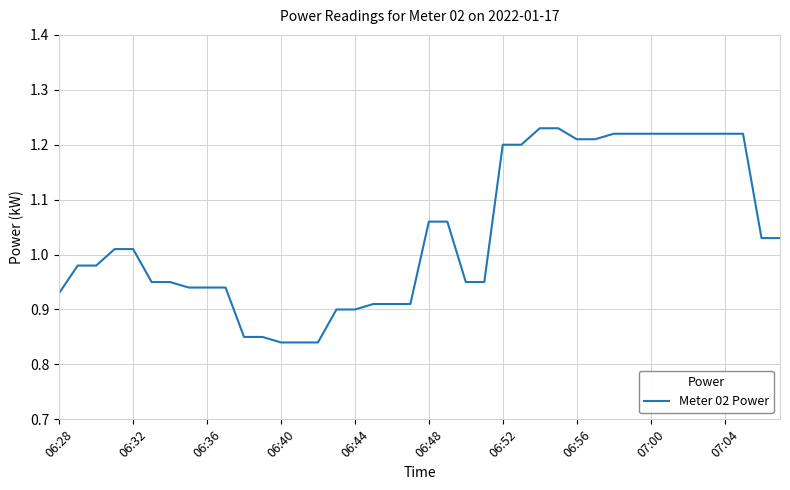

What is the difference between the maximum and minimum values?

0.4